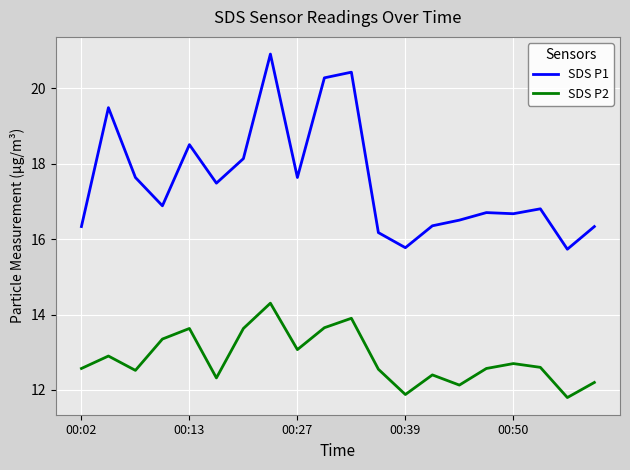

What is the difference between the maximum and minimum values in the SDS P1 series?

5.2